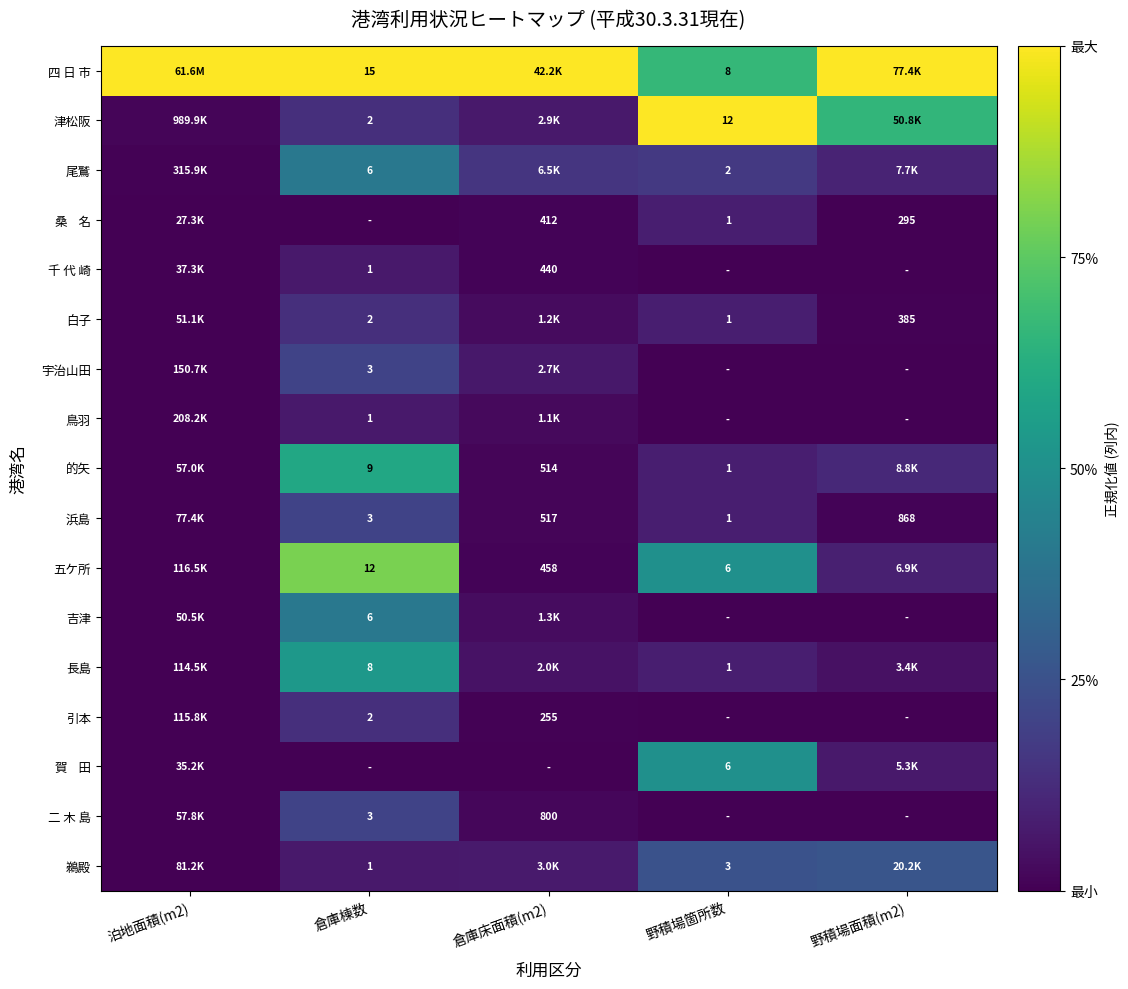

At which category is the sum across all series the highest?

倉庫棟数